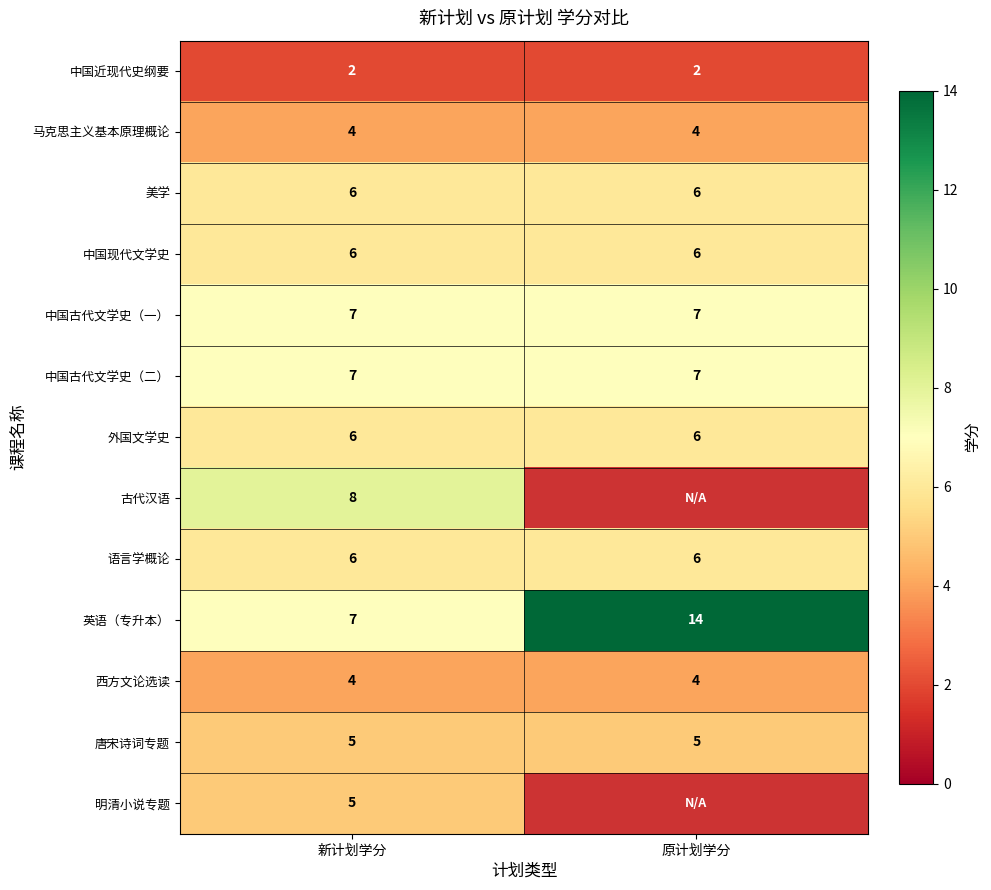

Between 原计划学分 and 新计划学分, which is larger?

原计划学分